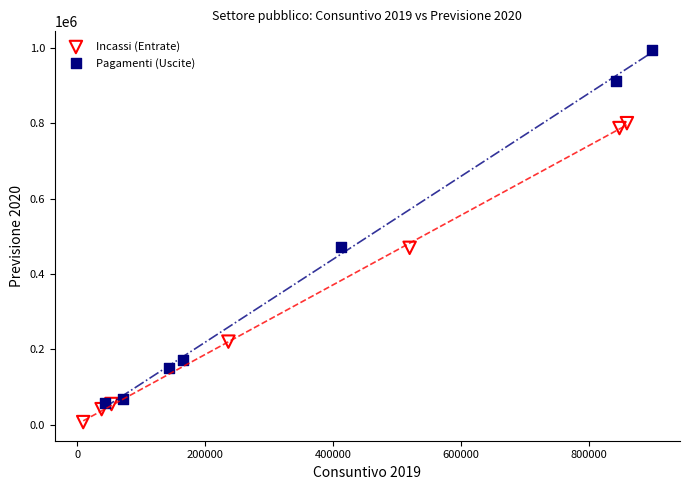

Which series has the largest Y range (max minus min)?

Pagamenti (Uscite)